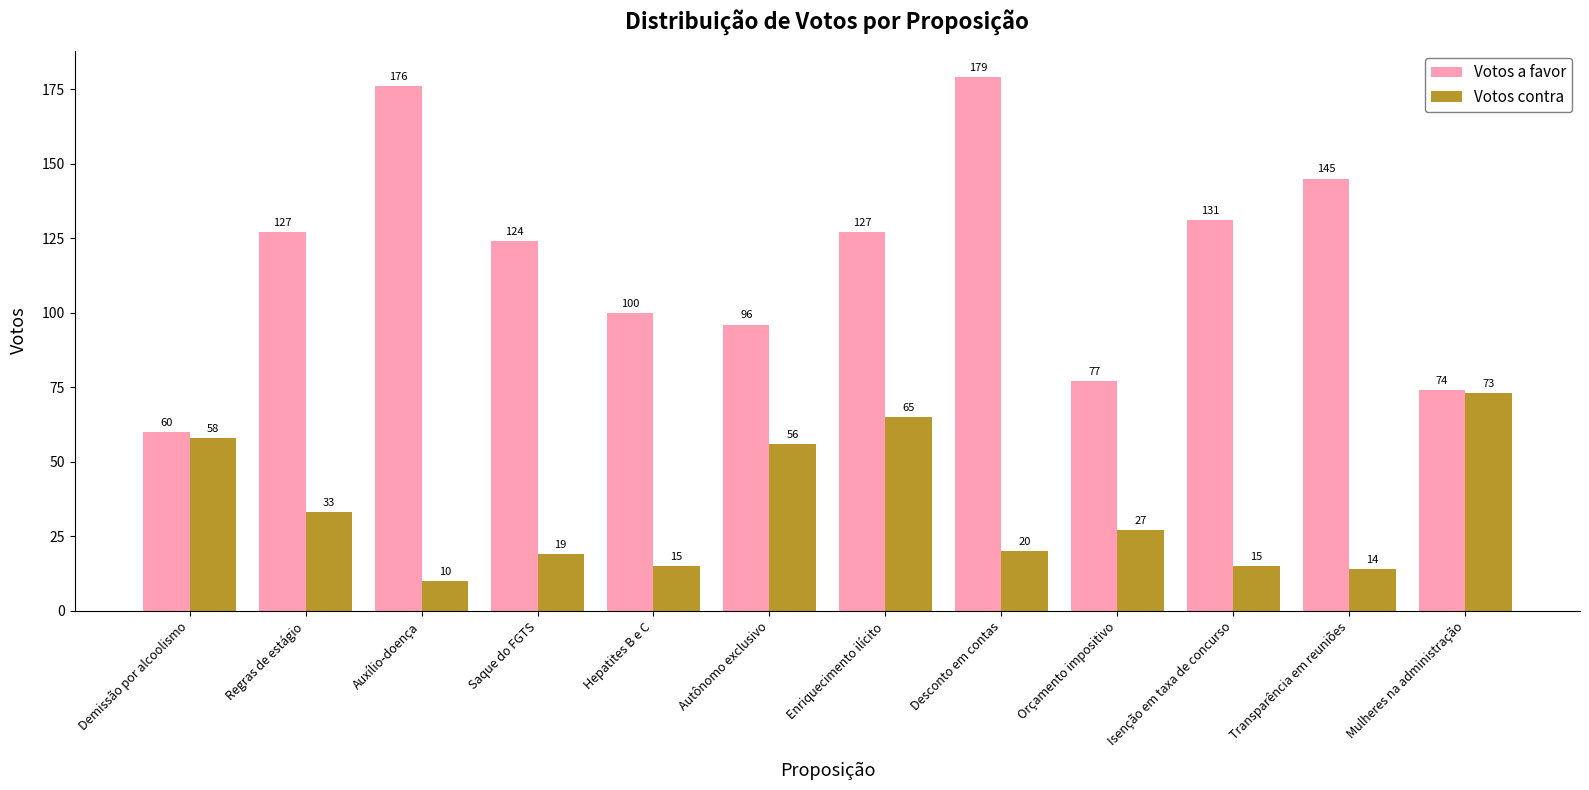

Reading left to right, transcribe all the data shown in this chart.

Votos a favor: Demissão por alcoolismo=60	Regras de estágio=127	Auxílio-doença=176	Saque do FGTS=124	Hepatites B e C=100	Autônomo exclusivo=96	Enriquecimento ilícito=127	Desconto em contas=179	Orçamento impositivo=77	Isenção em taxa de concurso=131	Transparência em reuniões=145	Mulheres na administração=74
Votos contra: Demissão por alcoolismo=58	Regras de estágio=33	Auxílio-doença=10	Saque do FGTS=19	Hepatites B e C=15	Autônomo exclusivo=56	Enriquecimento ilícito=65	Desconto em contas=20	Orçamento impositivo=27	Isenção em taxa de concurso=15	Transparência em reuniões=14	Mulheres na administração=73